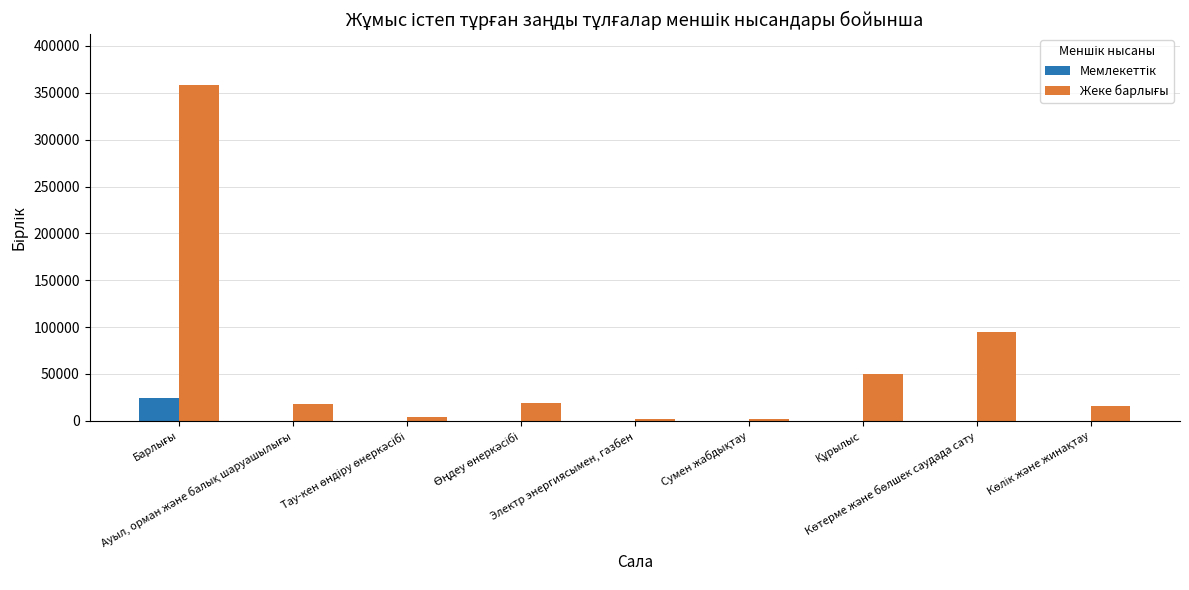

What is the maximum value shown in the chart?

358700